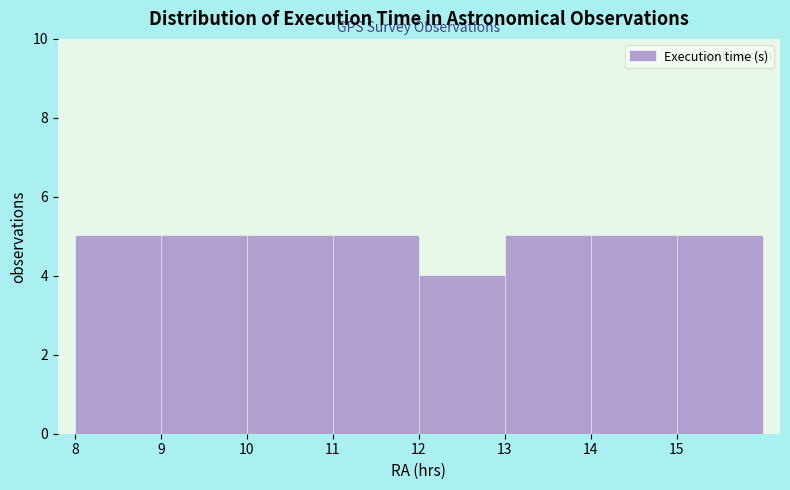

Reading left to right, transcribe this chart: for each bar, give the range it covers on the x-axis and its height. The values are not printed on the chart, so give them approximately, as read against the axis.

8 to 9: 5
9 to 10: 5
10 to 11: 5
11 to 12: 5
12 to 13: 4
13 to 14: 5
14 to 15: 5
15 to 16: 5